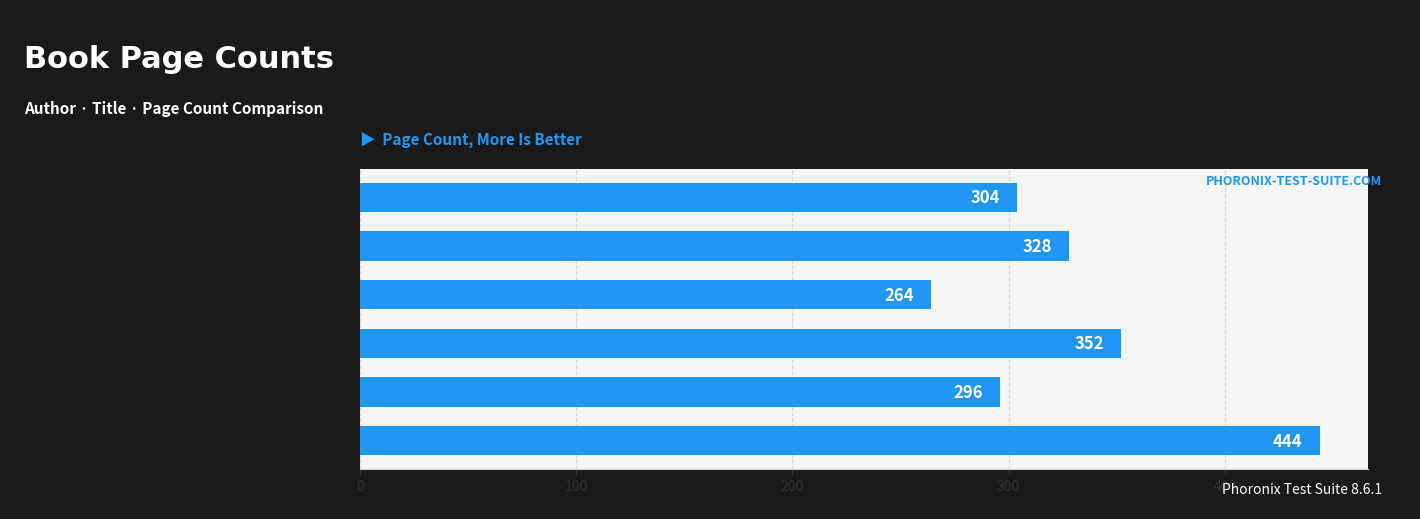

How many series are shown in this chart?

1